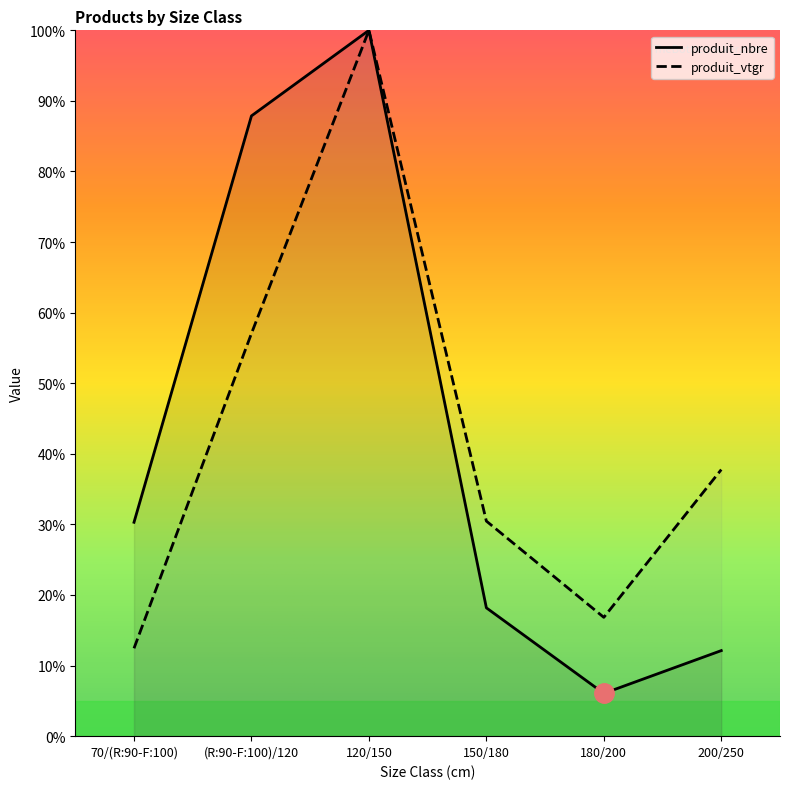

List the series in order of their peak value, highest first.

produit_nbre, produit_vtgr